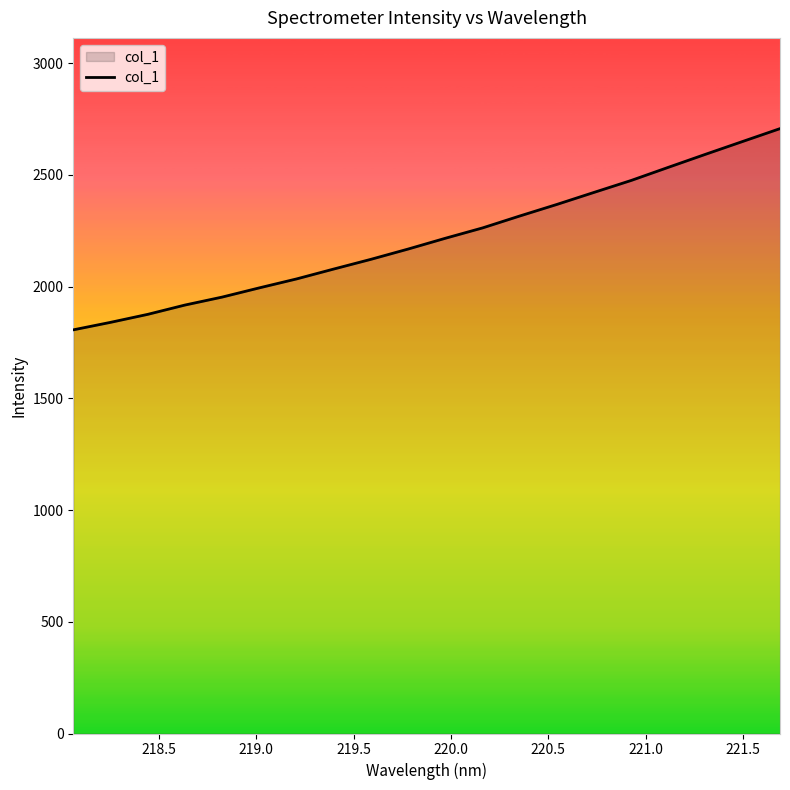

What is the minimum value shown in the chart?

1806.4